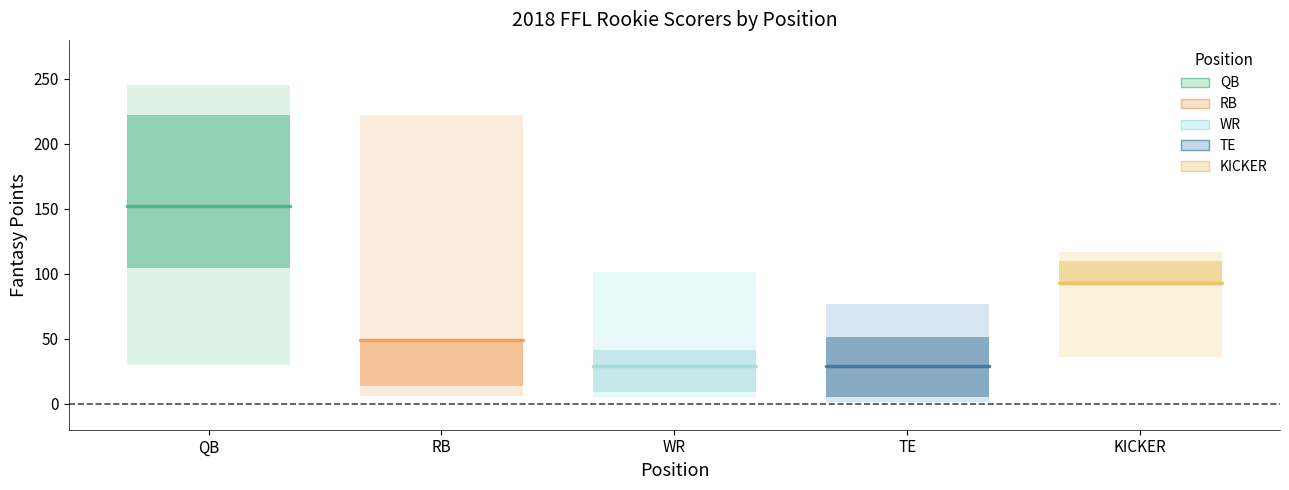

How many distinct data groups are displayed?

5